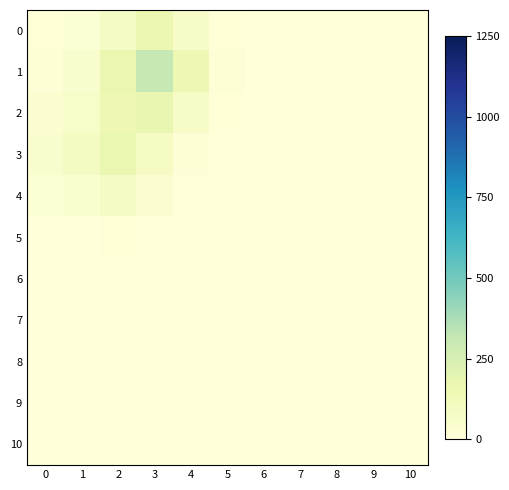

At which category is the sum across all series the highest?

3